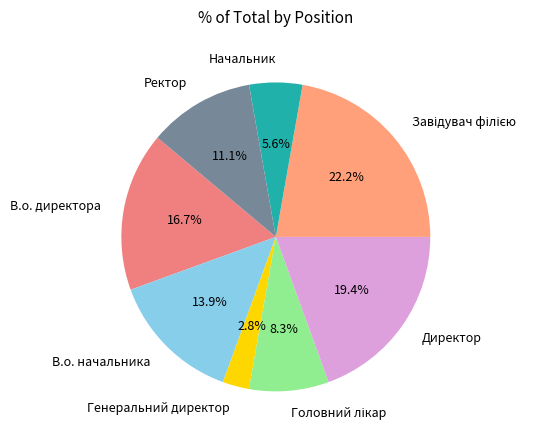

Is it true that В.о. директора is 17% of the pie?

True